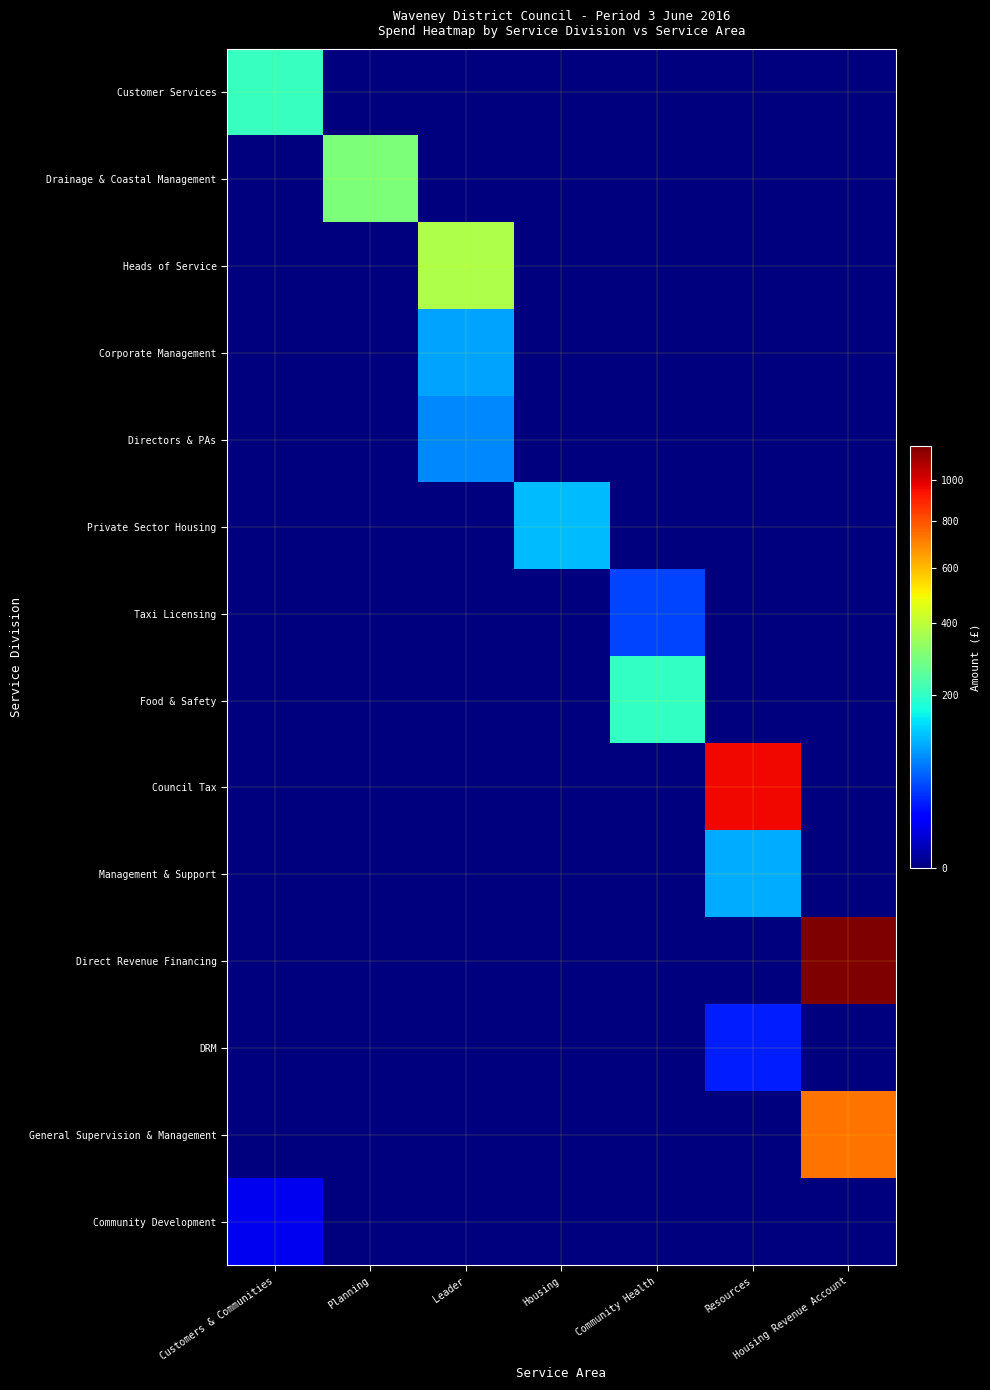

Rank the series at Community Health from lowest to highest value.

Customer Services, Drainage & Coastal Management, Heads of Service, Corporate Management, Directors & PAs, Private Sector Housing, Council Tax, Management & Support, Direct Revenue Financing, DRM, General Supervision & Management, Community Development, Taxi Licensing, Food & Safety